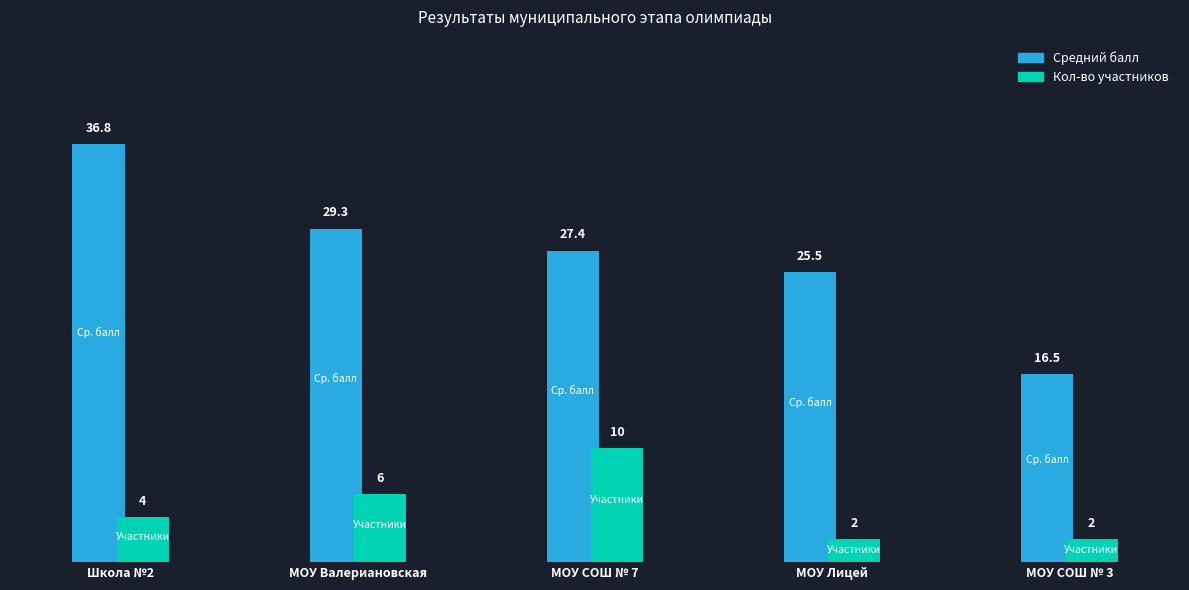

Which series has the largest range (max minus min)?

Средний балл